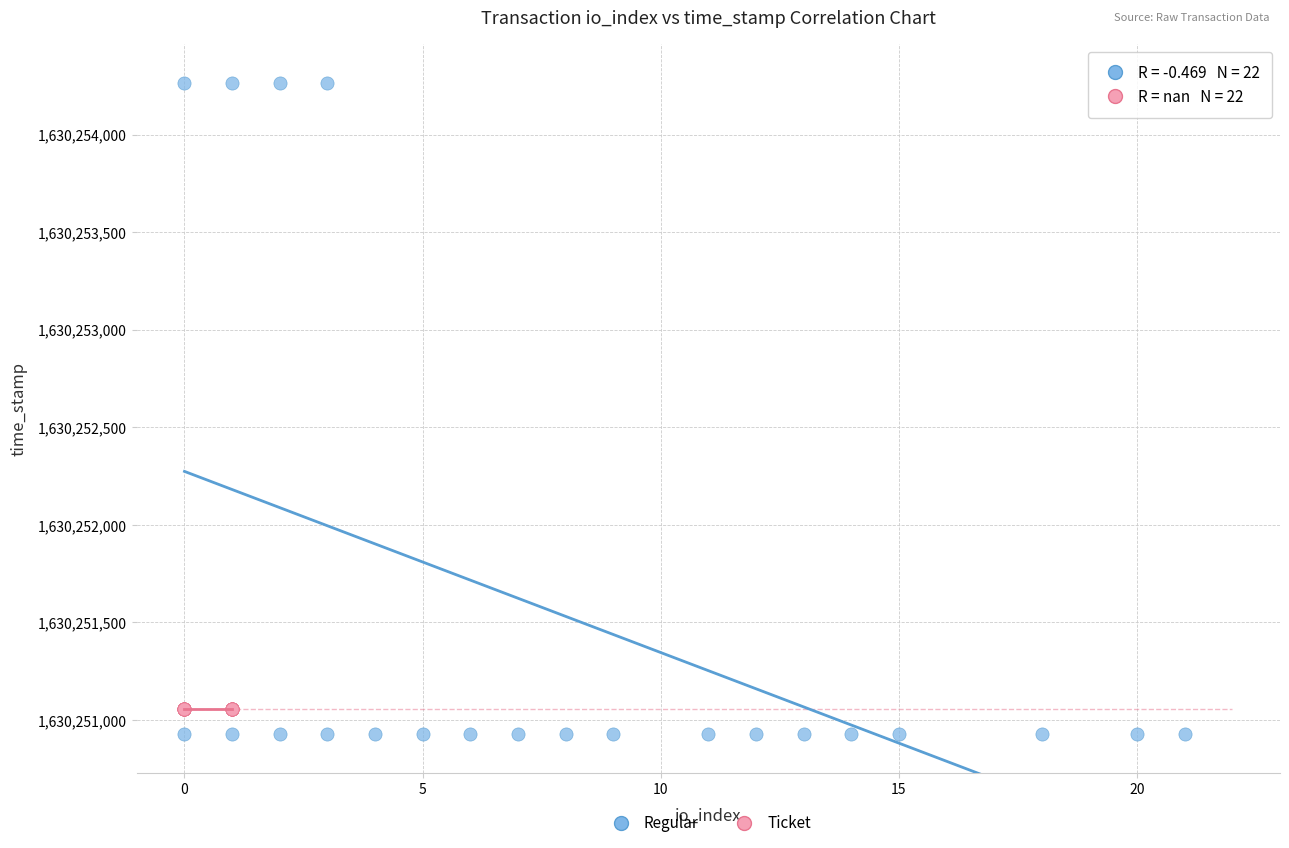

What are all the series names shown in the legend?

Regular, Ticket